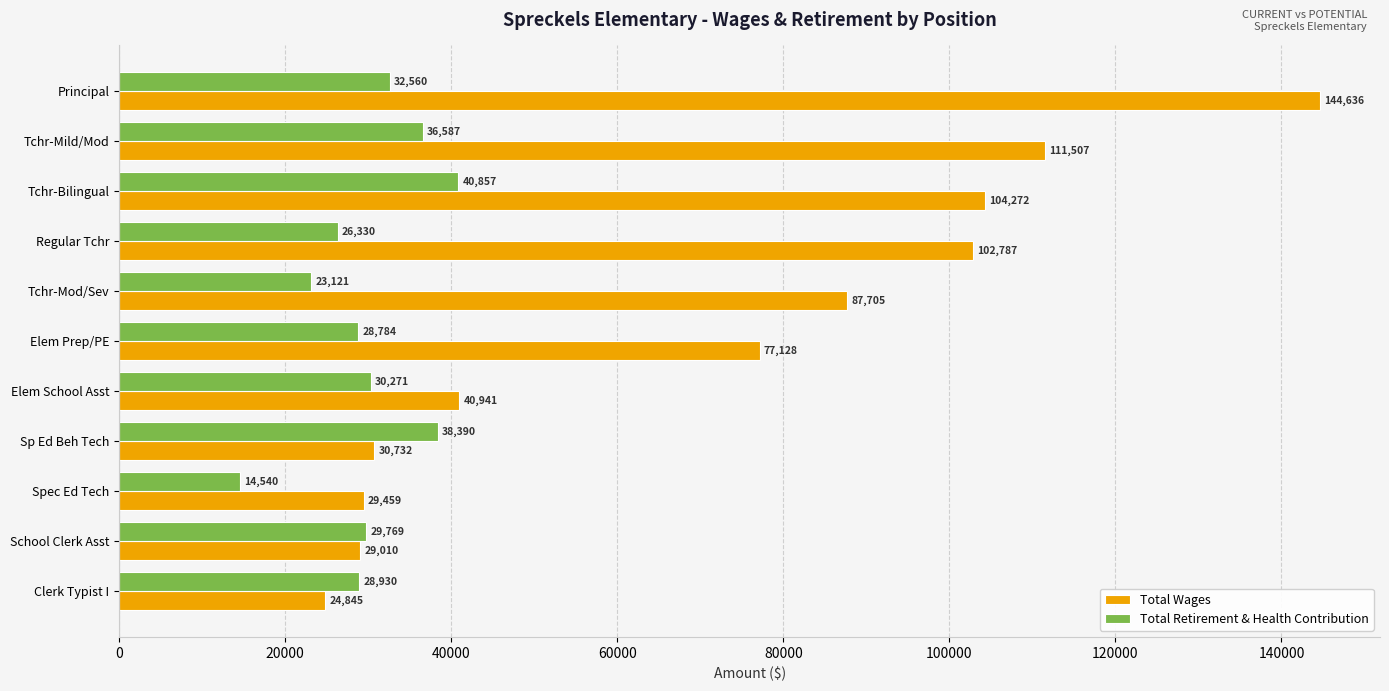

What is the difference between the second highest and second lowest values in the Total Wages series?

82497